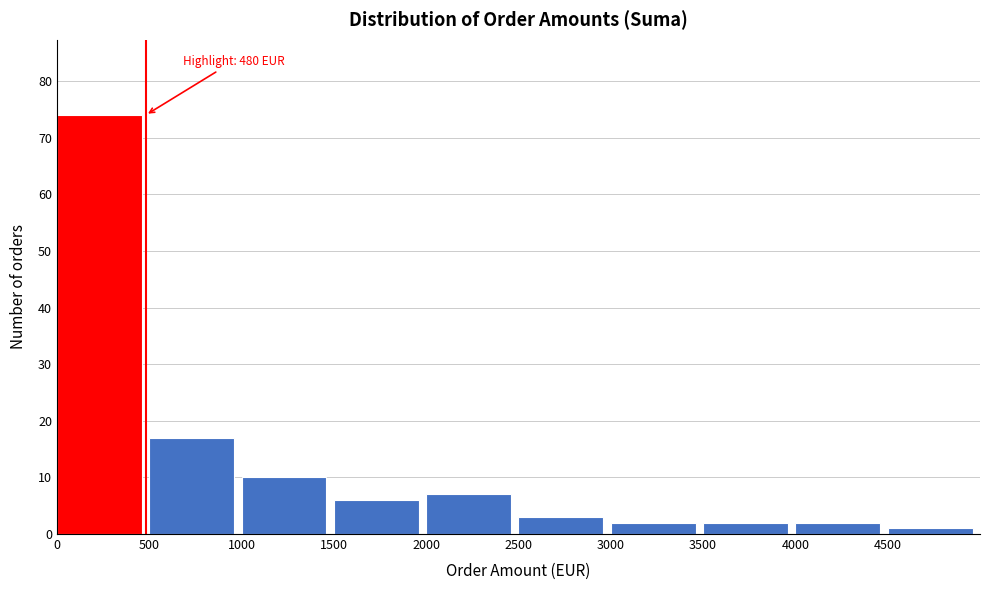

Which range on the x-axis has the tallest bar?

0 to 500